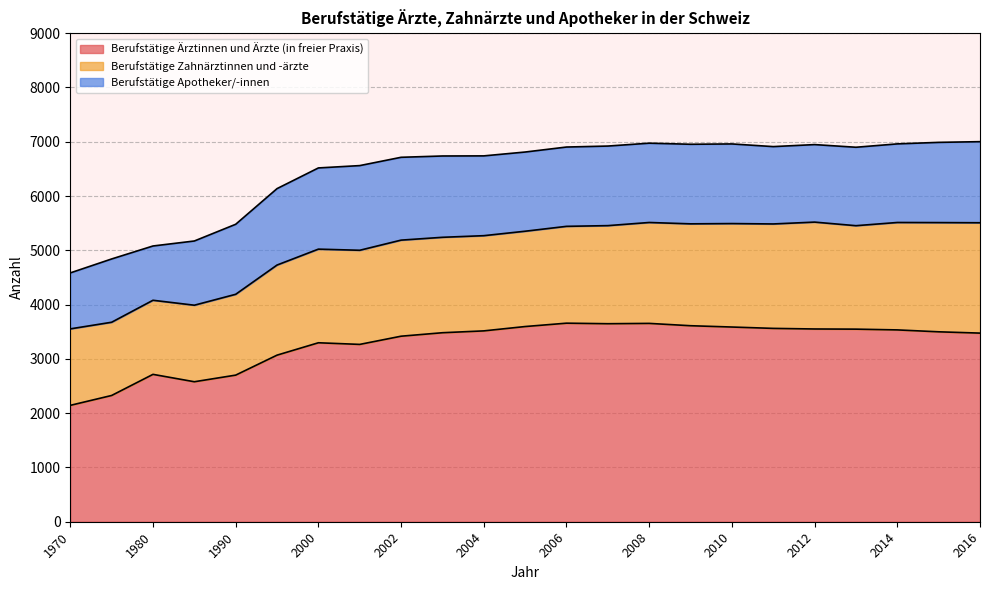

How many lines are shown in the chart?

3